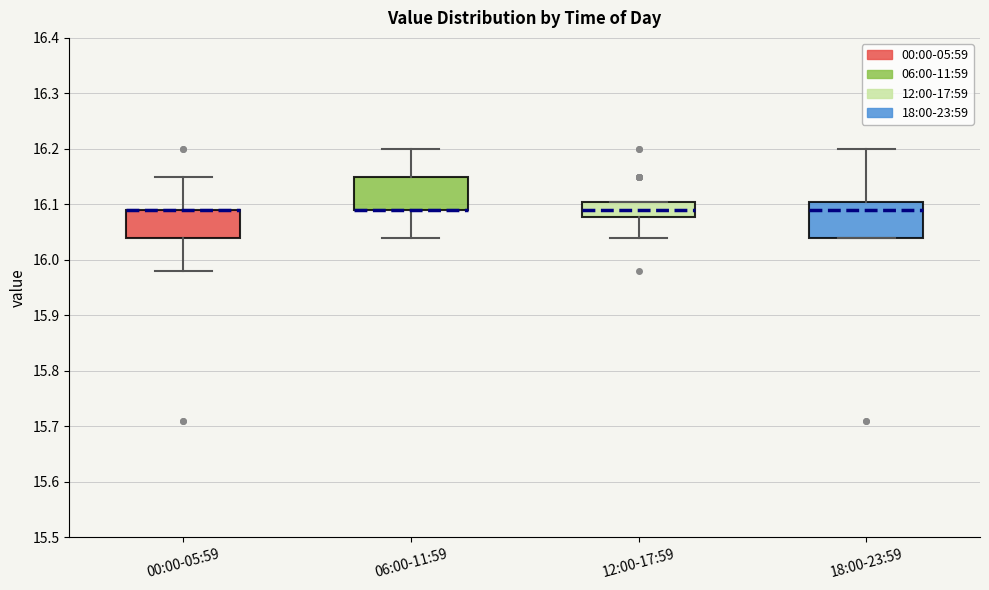

Reading left to right, read every box against the y-axis: the position of its median line, the range the box covers, and the ends of its whiskers. The values are not printed on the chart, so give them approximately, as read against the axis.

00:00-05:59: median 16.09 (drawn on the box's upper edge), box 16.04 to 16.09, whiskers 15.98 to 16.15
06:00-11:59: median 16.09 (drawn on the box's lower edge), box 16.09 to 16.15, whiskers 16.04 to 16.20
12:00-17:59: median 16.09, box 16.08 to 16.11, whiskers 16.04 to 16.11
18:00-23:59: median 16.09, box 16.04 to 16.11, whiskers 16.04 to 16.20